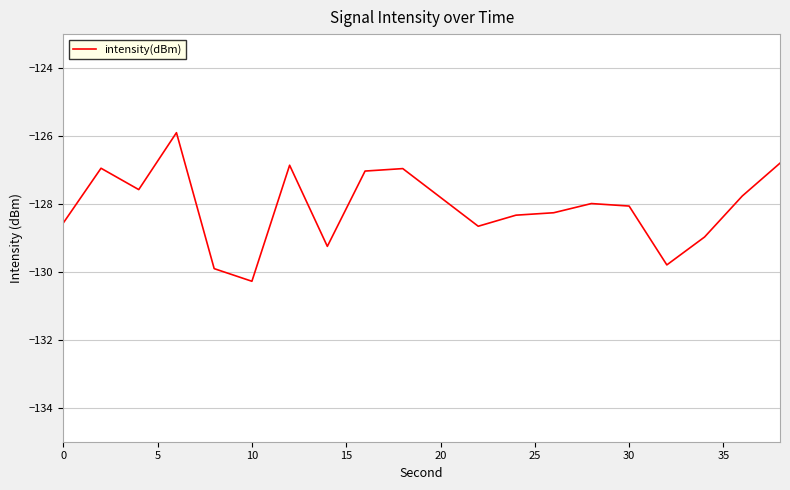

What is the minimum value shown in the chart?

-130.3